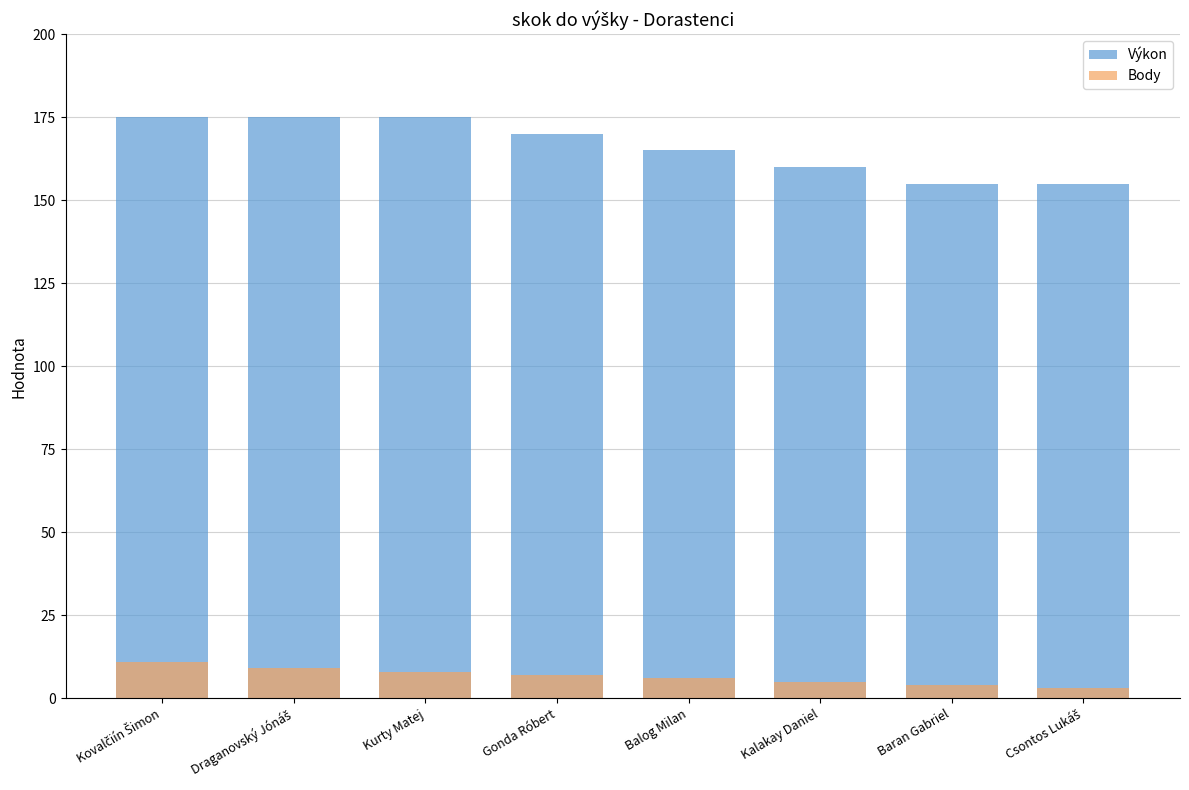

Where is Výkon nearest to the value 165?

Balog Milan